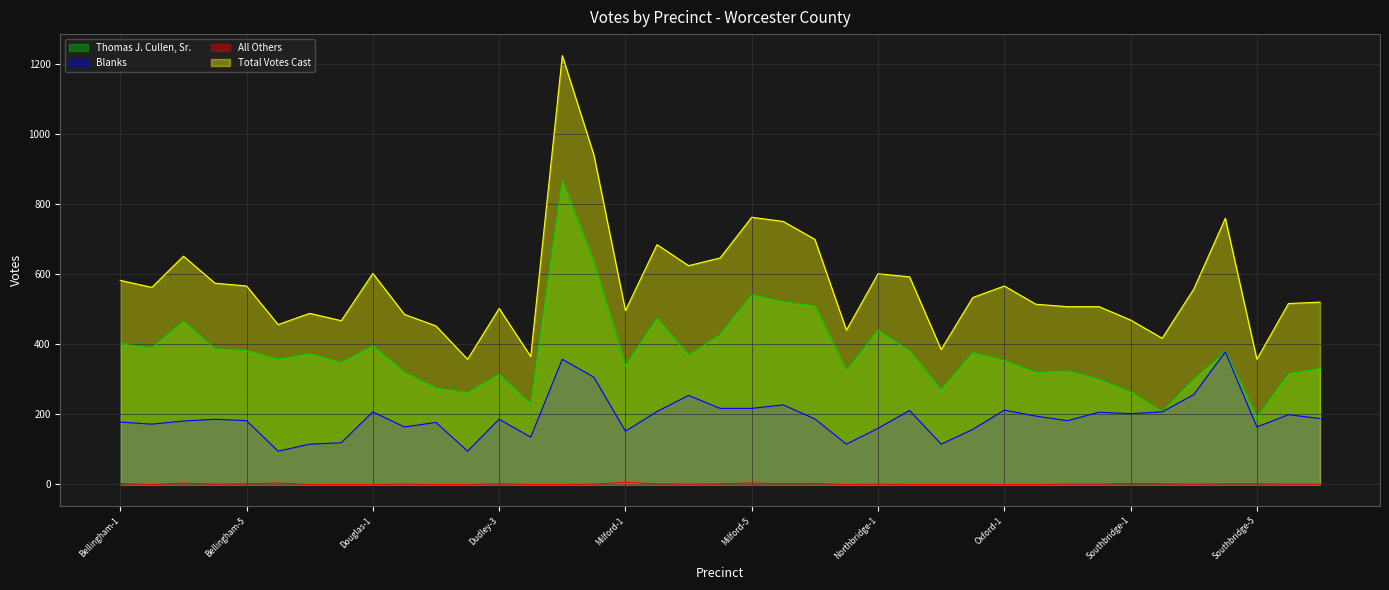

Between Northbridge-3 and Milford-3, which is larger?

Milford-3